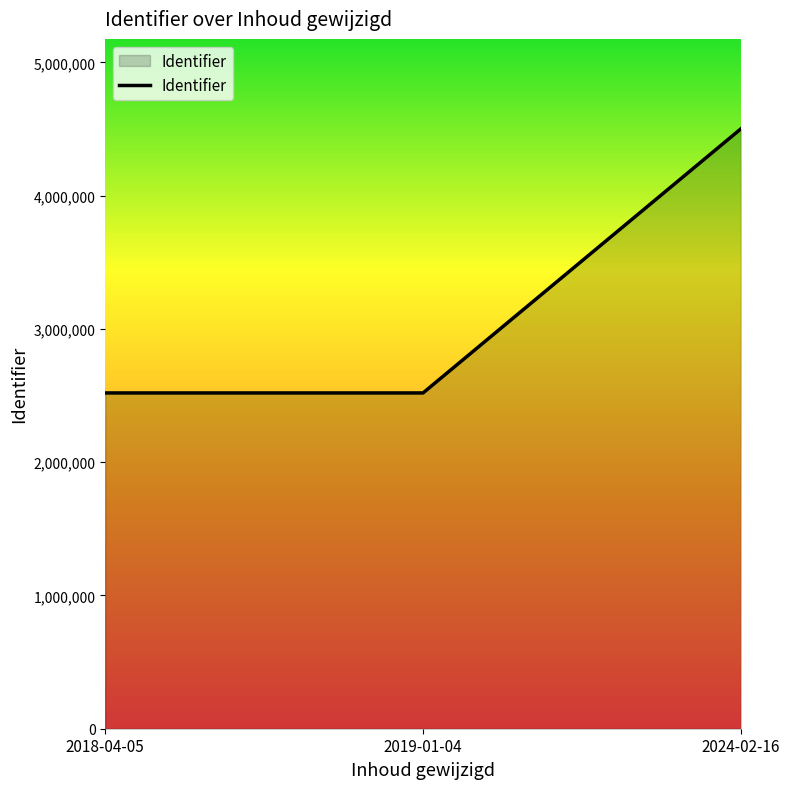

Between 2018-04-05 and 2024-02-16, which is larger?

2024-02-16